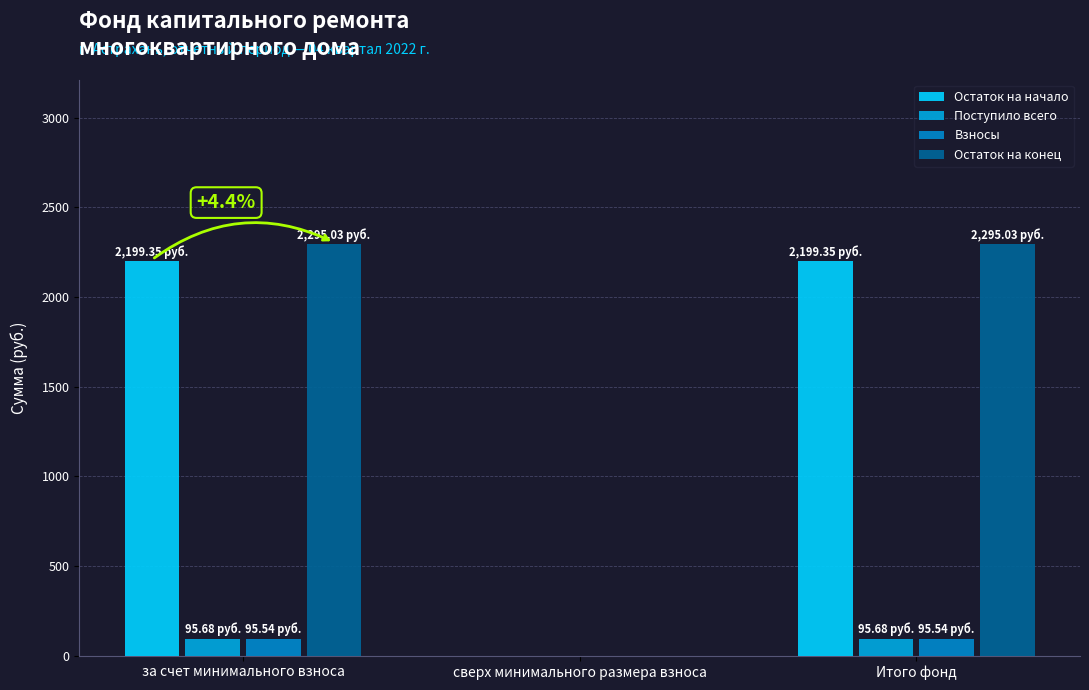

Count the number of data series in this chart.

4